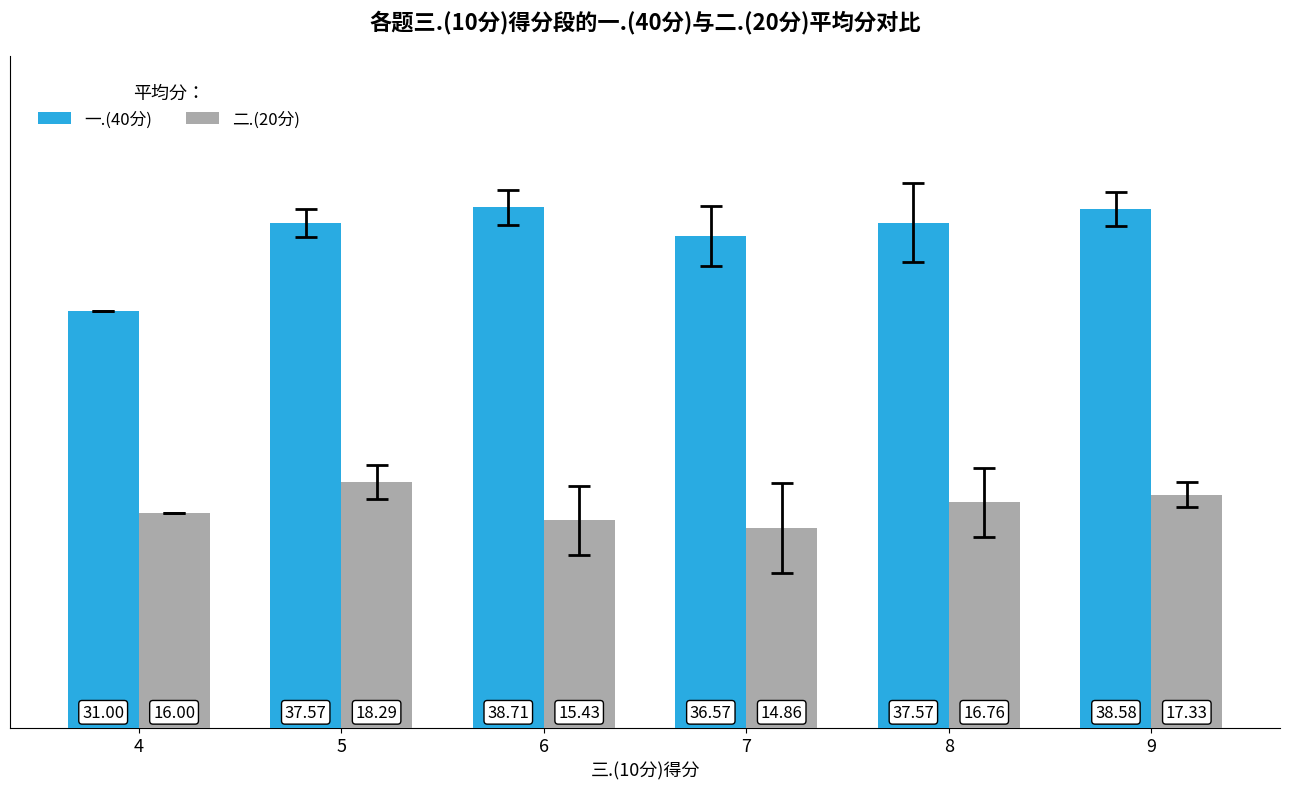

What are all the series names shown in the legend?

一.(40分), 二.(20分)